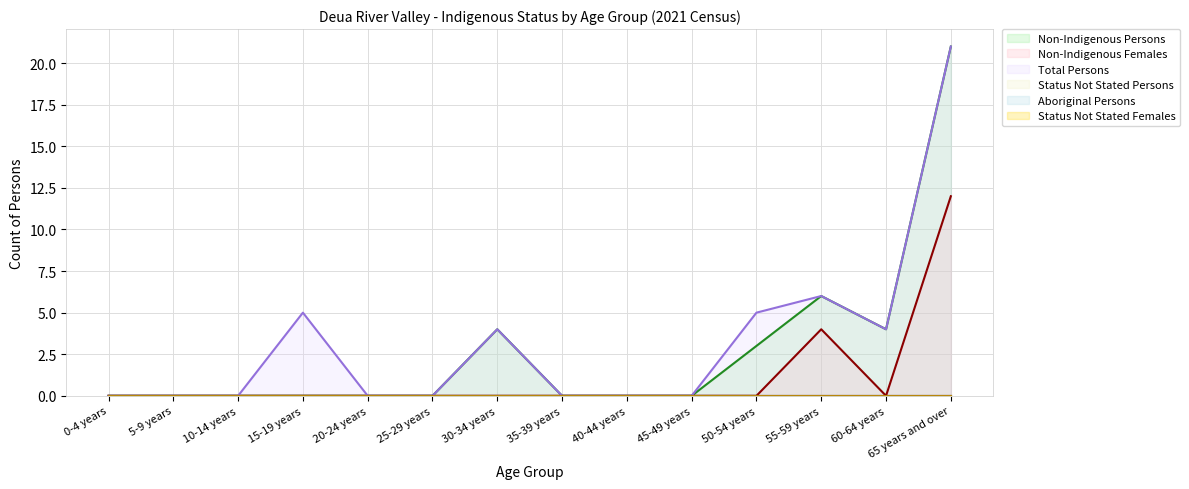

List the labels in order of Non-Indigenous Females value, smallest first.

0-4 years, 5-9 years, 10-14 years, 15-19 years, 20-24 years, 25-29 years, 30-34 years, 35-39 years, 40-44 years, 45-49 years, 50-54 years, 60-64 years, 55-59 years, 65 years and over